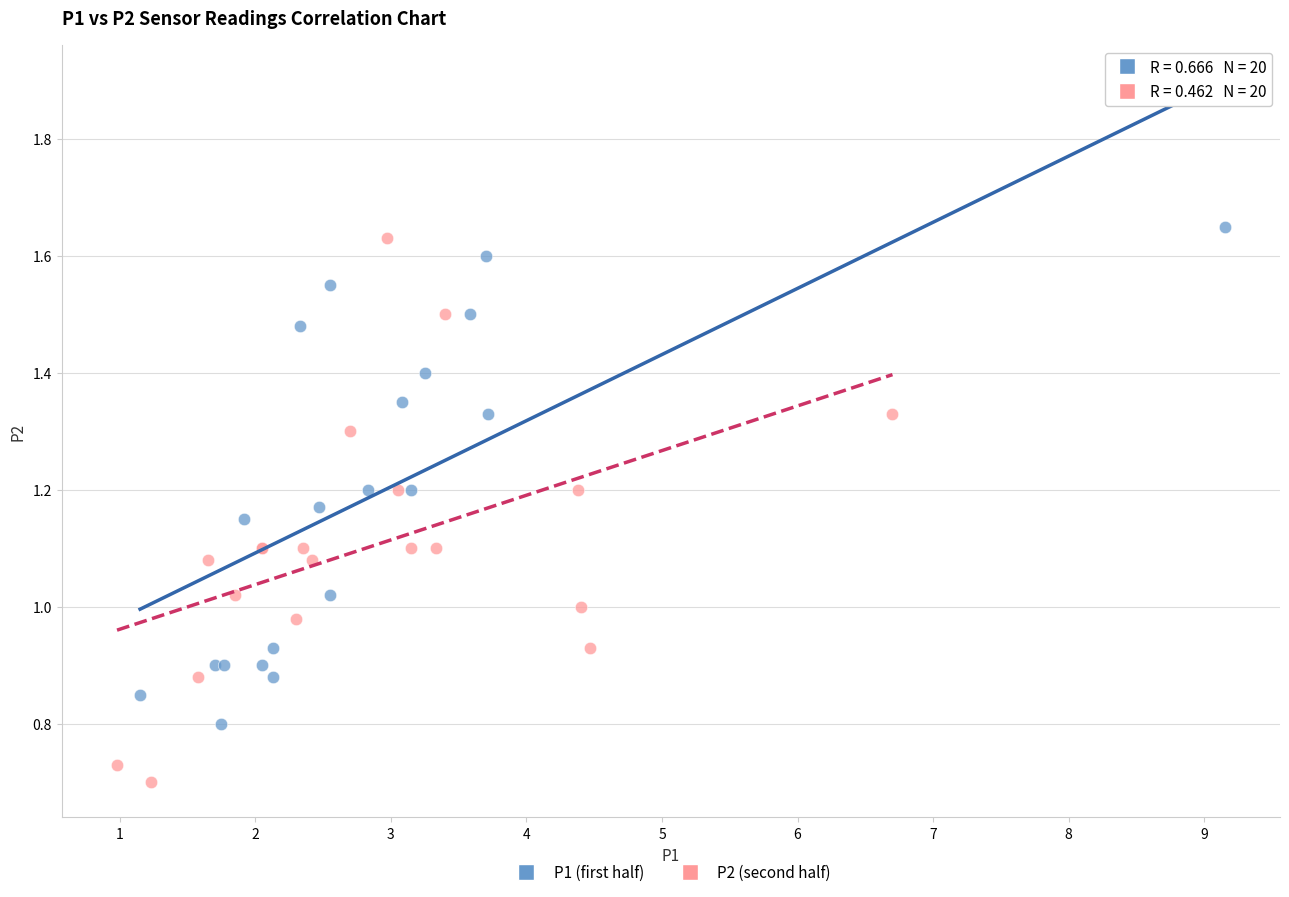

What are all the series names shown in the legend?

P1 (first half), P2 (second half)